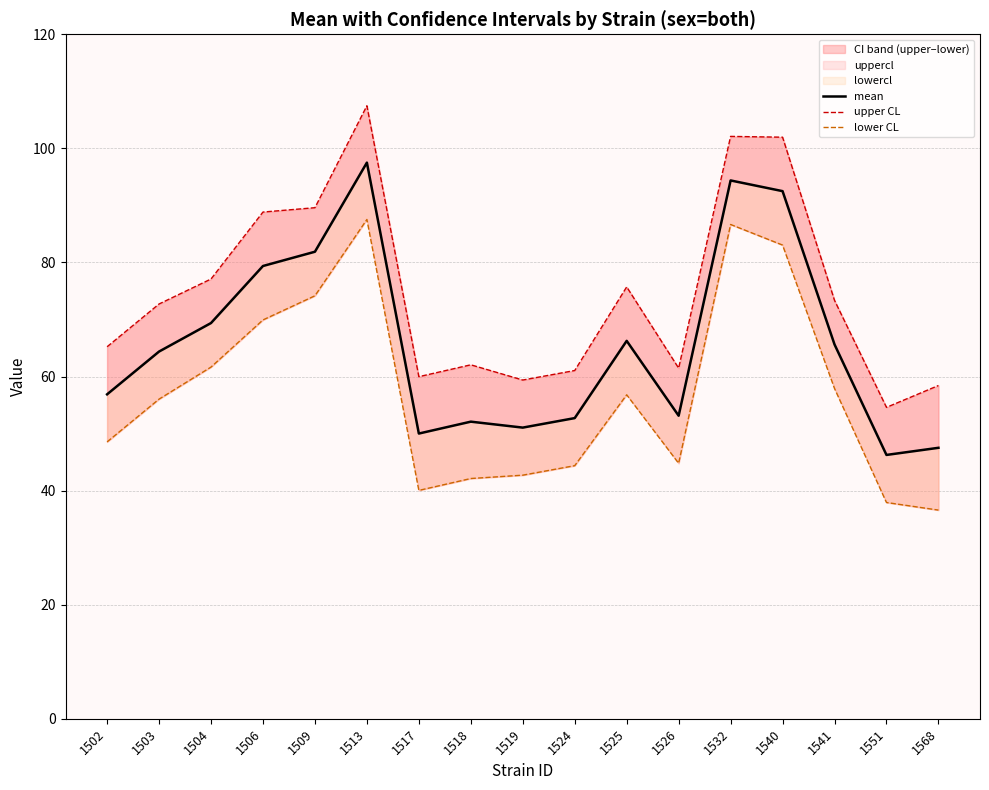

True or false: mean and lower CL intersect in this chart.

False